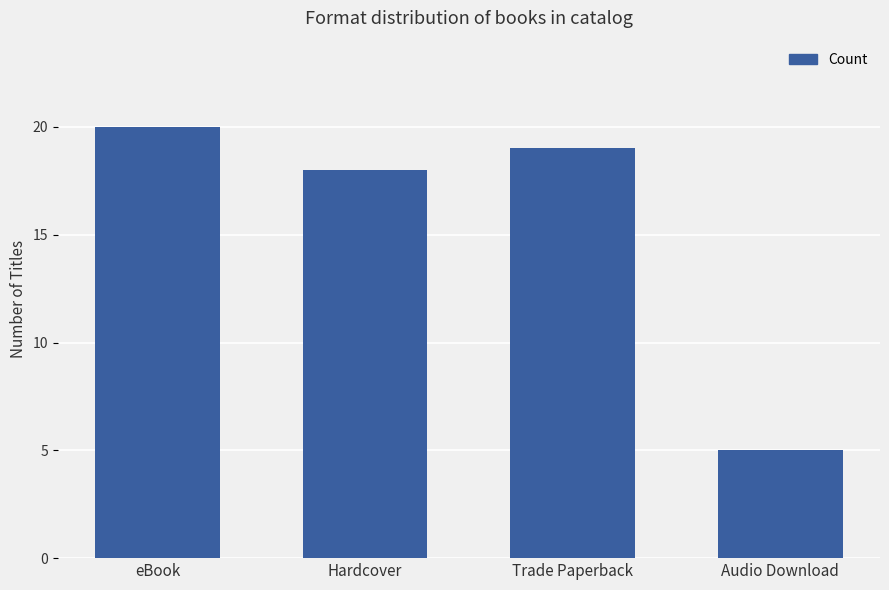

Are the bars grouped side by side (vs. stacked)?

No